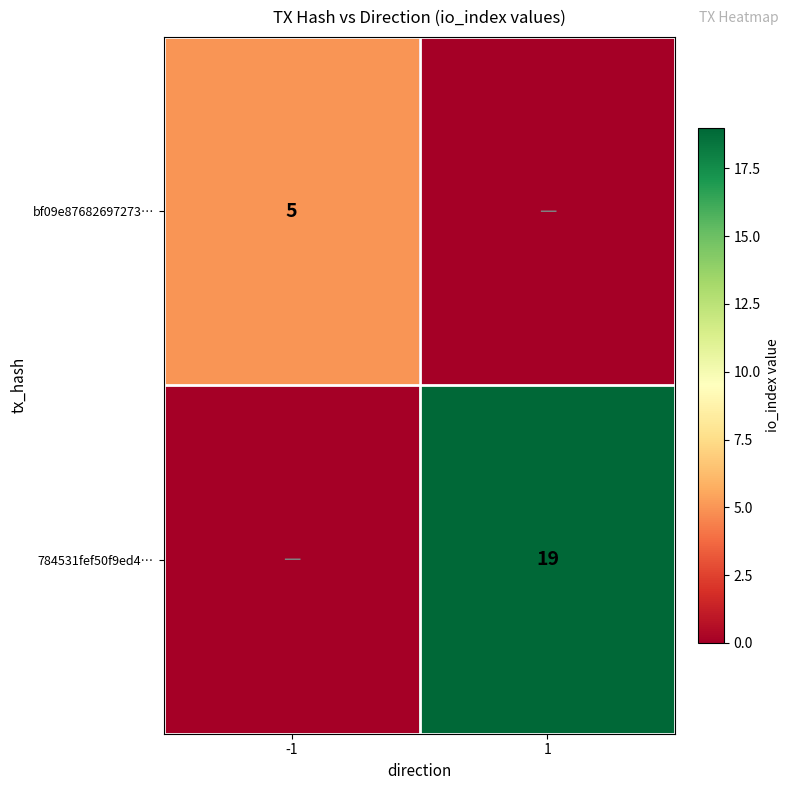

The value of 784531fef50f9ed4… at 1 is 12. True or false?

False